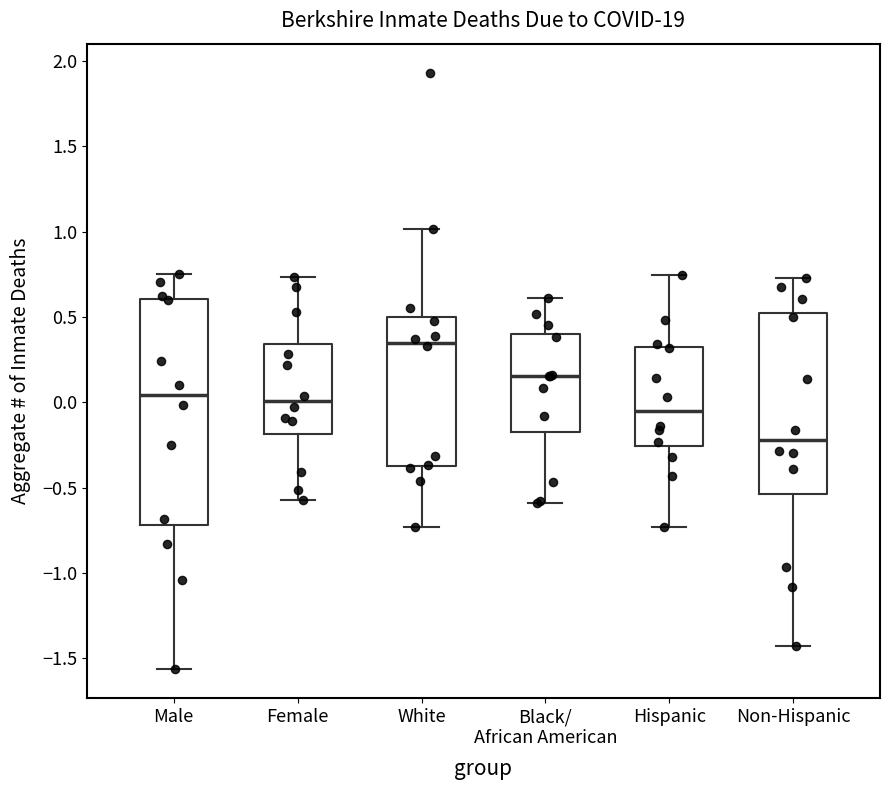

Which box's median line is the lowest?

Non-Hispanic